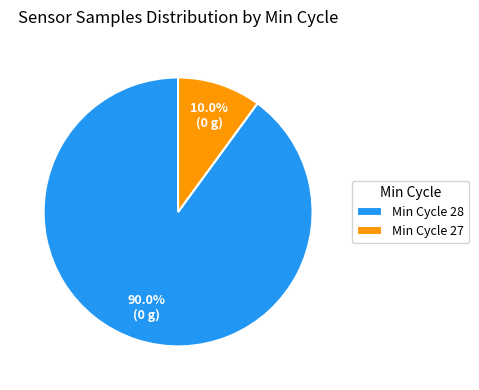

Is Min Cycle 28 the majority of the pie?

Yes